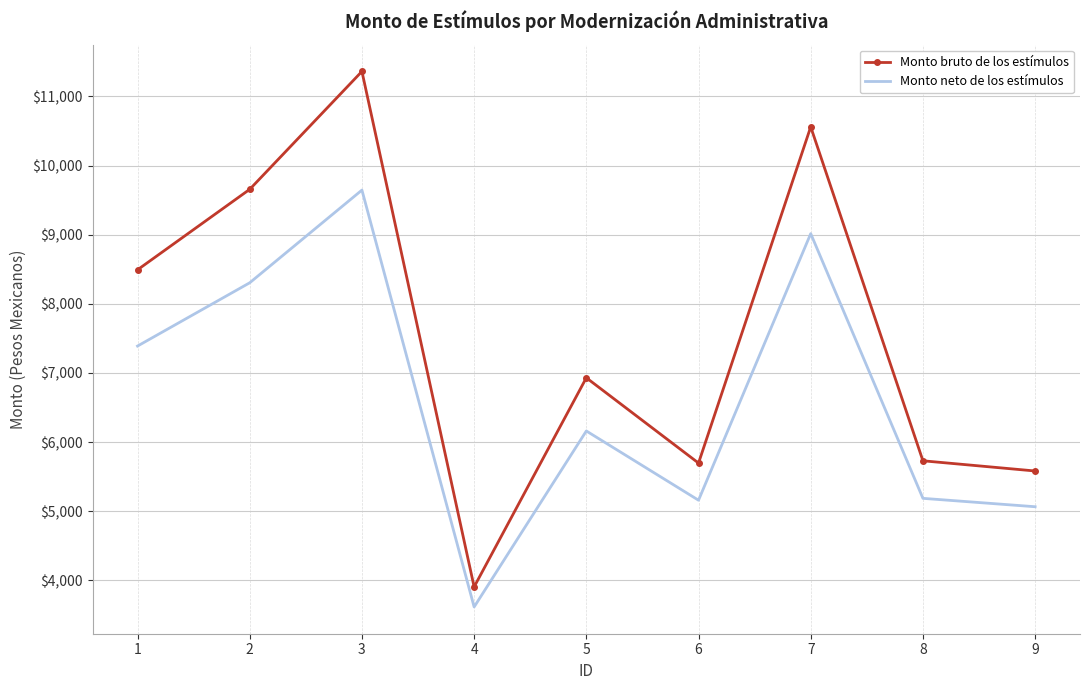

Which series has the largest range (max minus min)?

Monto bruto de los estímulos